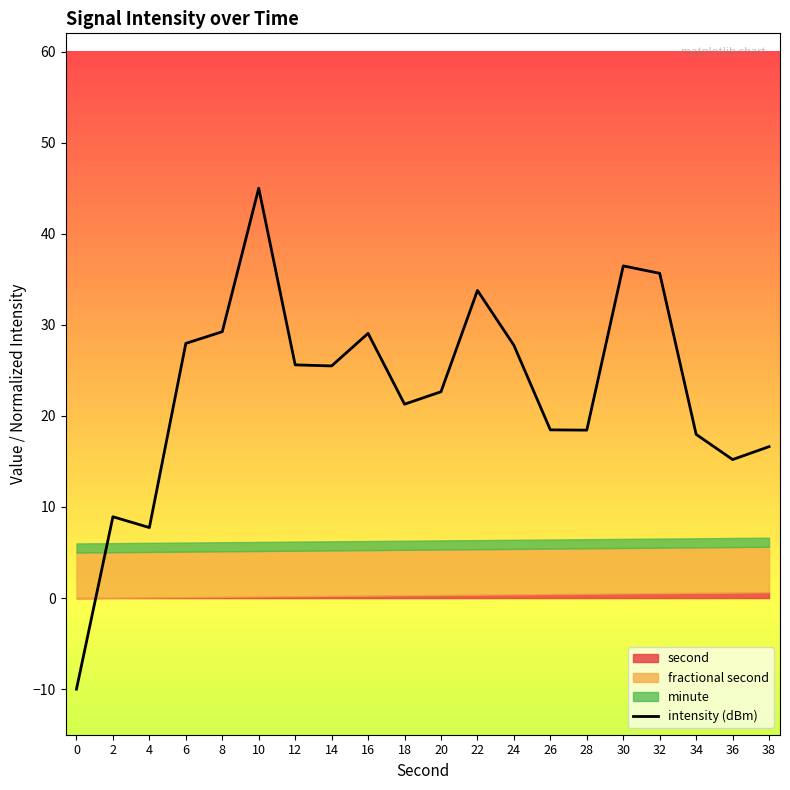

Which has a higher value, 8 or 32?

32